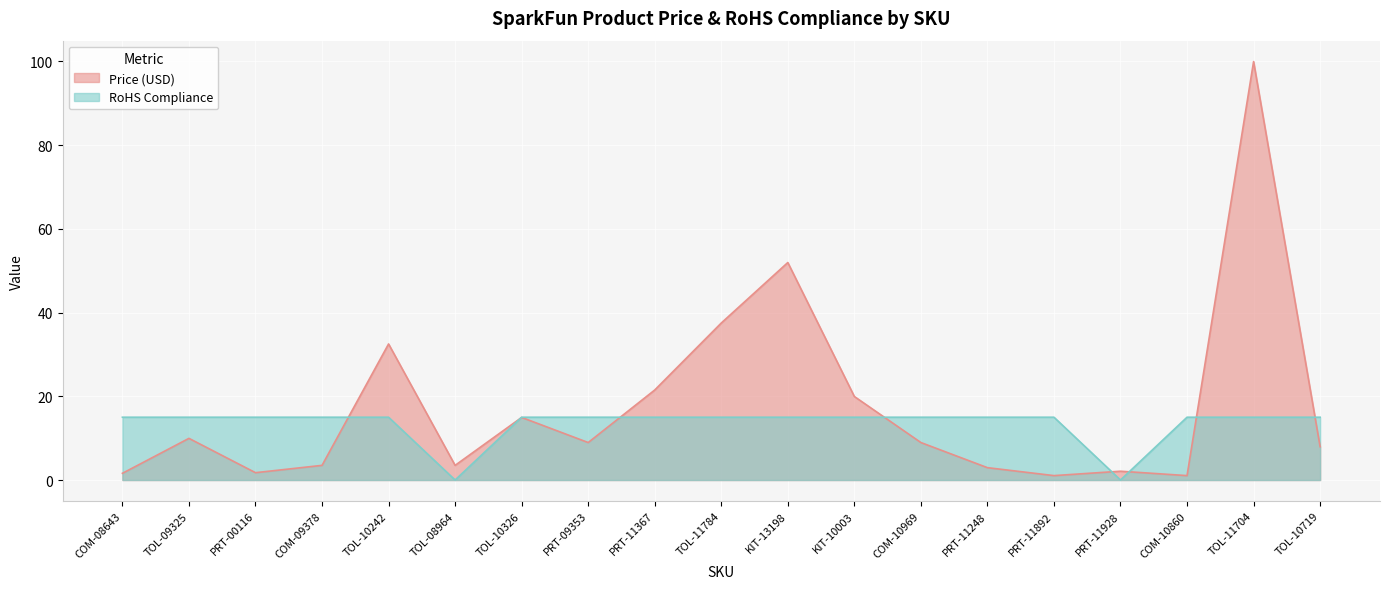

Reading right to left, what are all the values shown in this chart?

Price (USD): TOL-10719=8.0	TOL-11704=100.0	COM-10860=1.1	PRT-11928=2.1	PRT-11892=1.1	PRT-11248=3.0	COM-10969=8.9	KIT-10003=19.9	KIT-13198=52.0	TOL-11784=37.5	PRT-11367=21.5	PRT-09353=8.9	TOL-10326=14.9	TOL-08964=3.5	TOL-10242=32.5	COM-09378=3.5	PRT-00116=1.8	TOL-09325=9.9	COM-08643=1.6
RoHS Compliance: TOL-10719=15.0	TOL-11704=15.0	COM-10860=15.0	PRT-11928=0.0	PRT-11892=15.0	PRT-11248=15.0	COM-10969=15.0	KIT-10003=15.0	KIT-13198=15.0	TOL-11784=15.0	PRT-11367=15.0	PRT-09353=15.0	TOL-10326=15.0	TOL-08964=0.0	TOL-10242=15.0	COM-09378=15.0	PRT-00116=15.0	TOL-09325=15.0	COM-08643=15.0